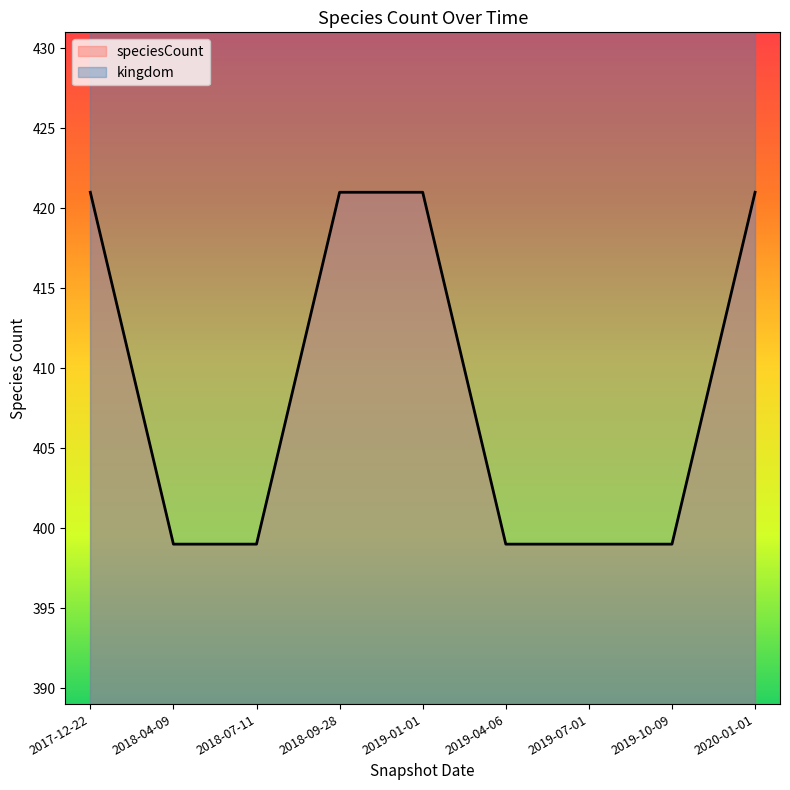

True or false: speciesCount and kingdom intersect in this chart.

False